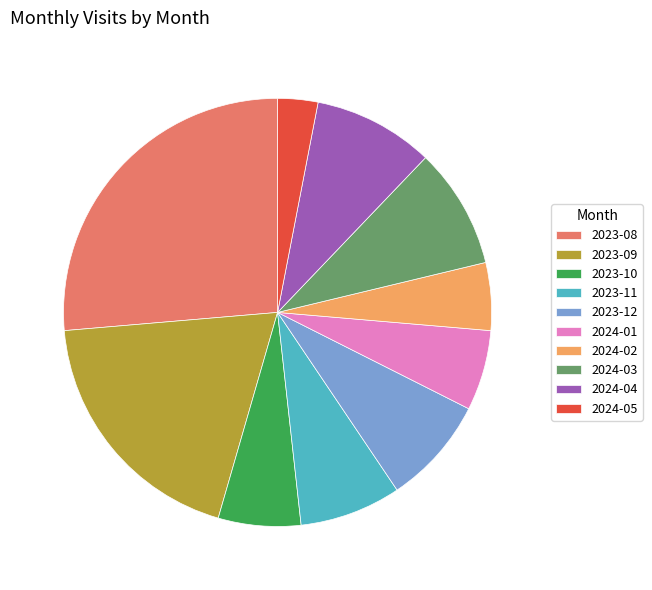

How many slices are in this pie chart?

10